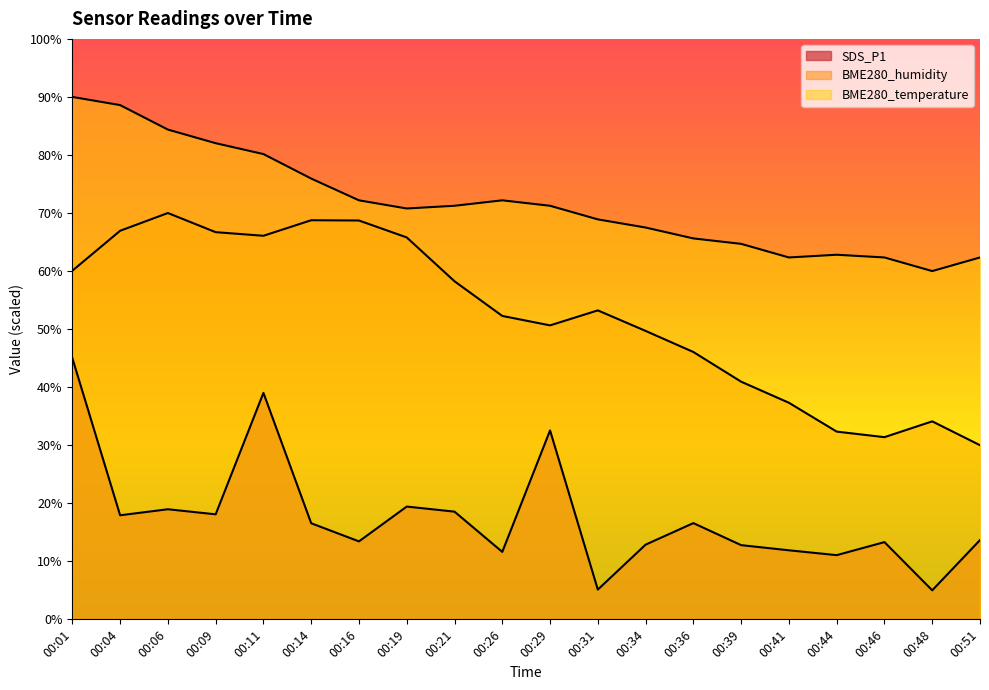

What are all the series names shown in the legend?

SDS_P1, BME280_humidity, BME280_temperature